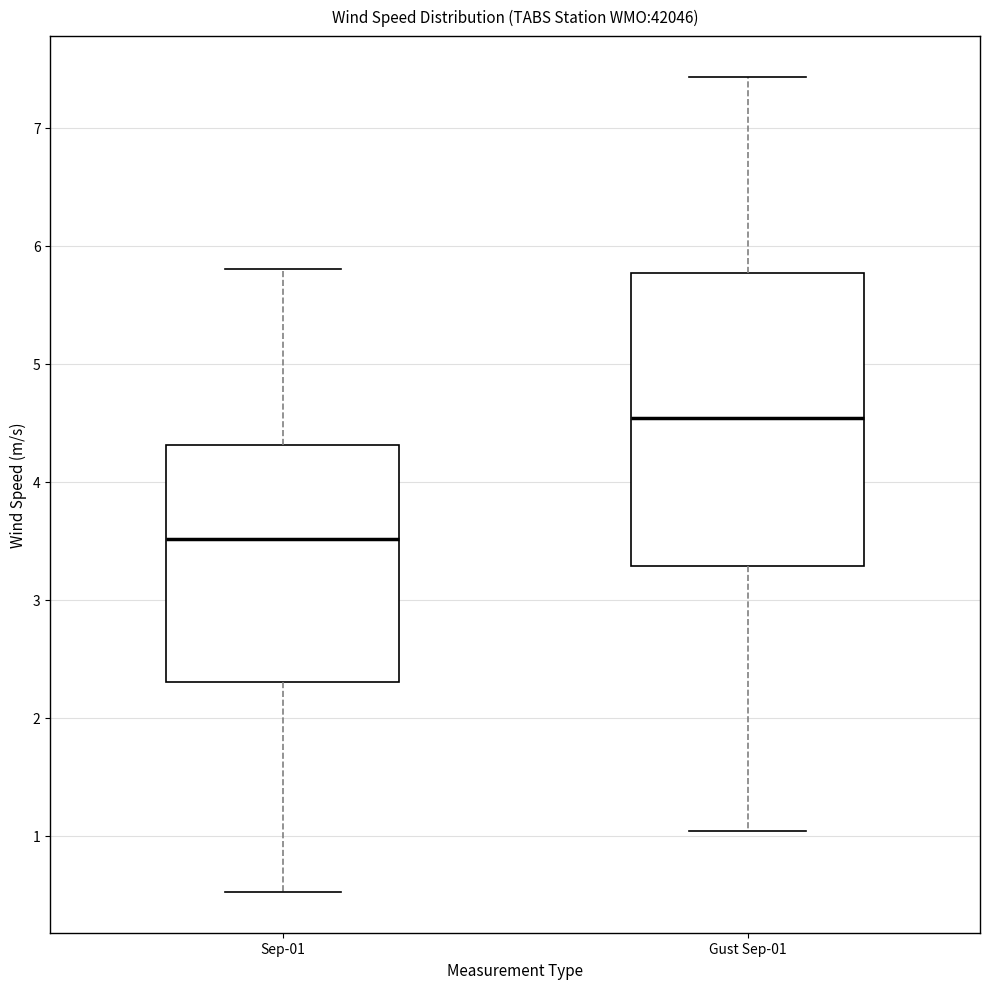

Reading left to right, read every box against the y-axis: the position of its median line, the range the box covers, and the ends of its whiskers. The values are not printed on the chart, so give them approximately, as read against the axis.

Sep-01: median 3.5, box 2.3 to 4.3, whiskers 0.5 to 5.8
Gust Sep-01: median 4.5, box 3.3 to 5.8, whiskers 1.0 to 7.4